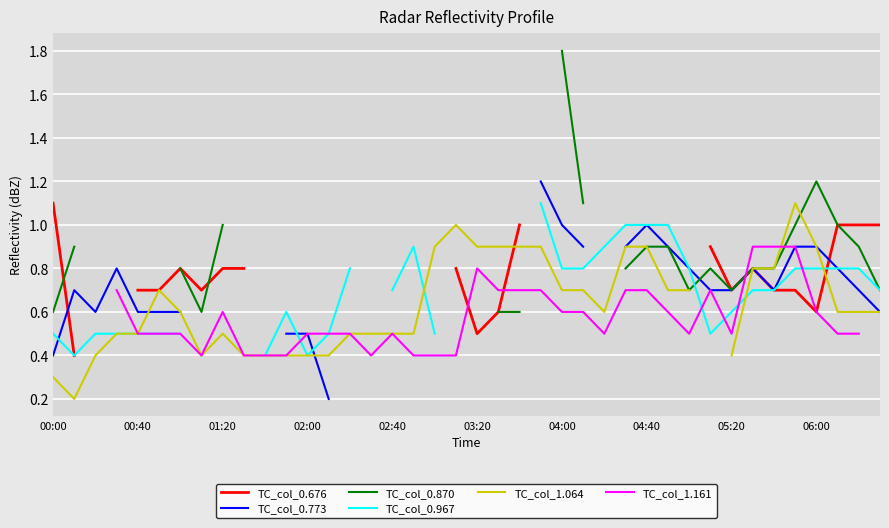

At 11, list the series in order from largest to smallest.

TC_col_0.676, TC_col_0.870, TC_col_0.967, TC_col_0.773, TC_col_1.064, TC_col_1.161